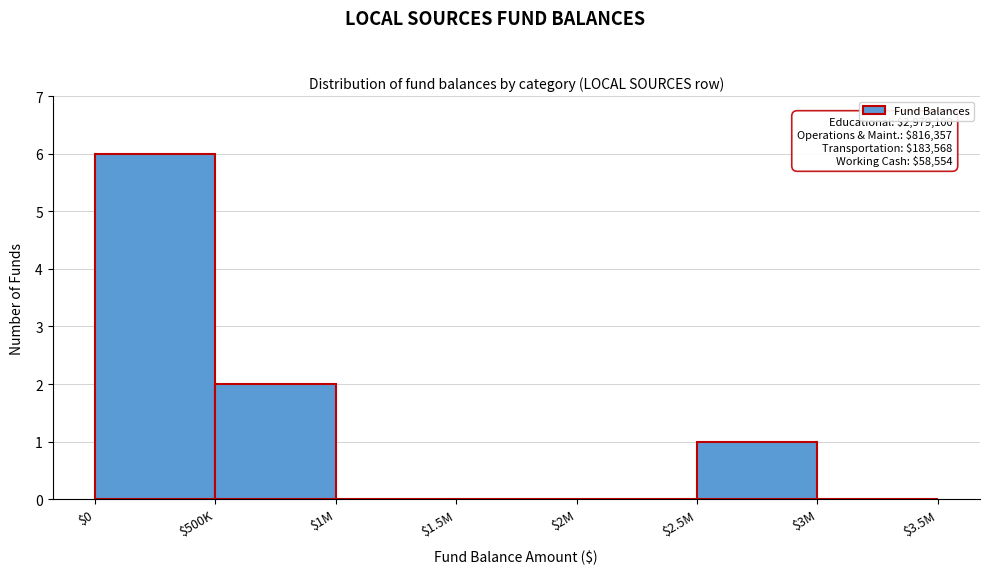

Is it true that the value at $1M is 0?

True